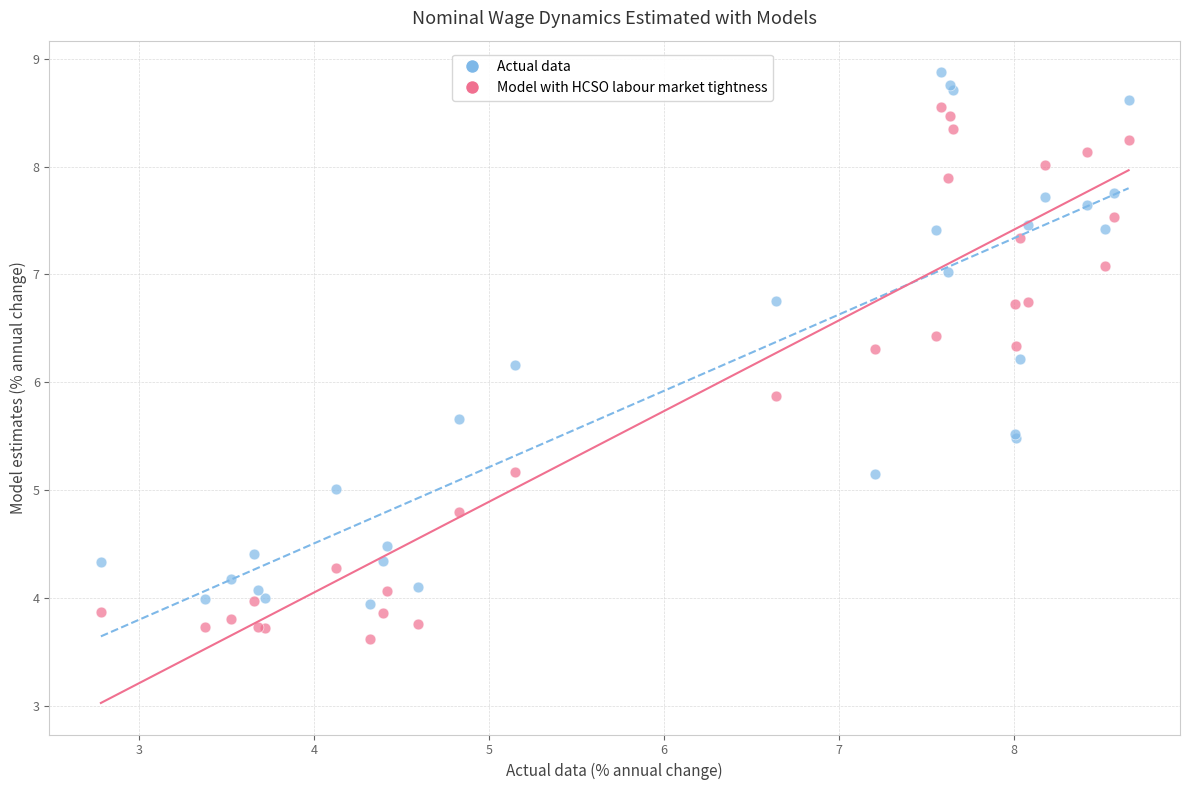

Which series reaches the minimum Y coordinate?

Model with HCSO labour market tightness